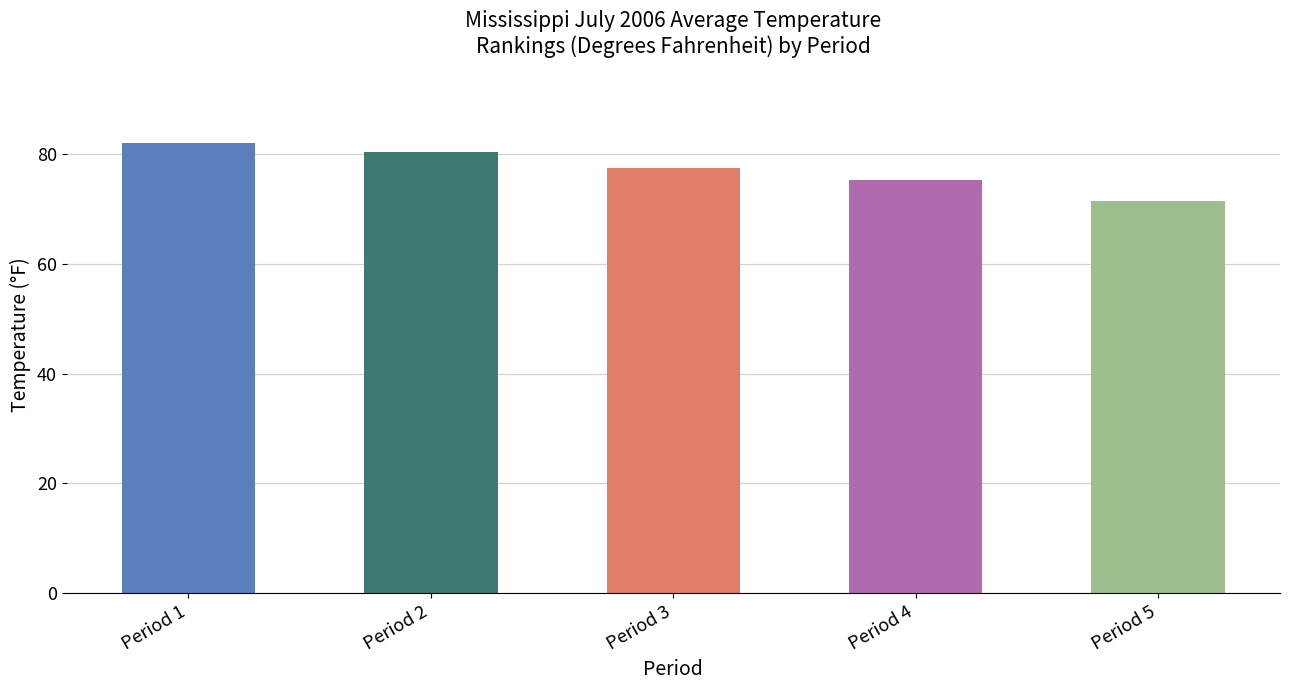

List the labels in order of value, largest first.

Period 1, Period 2, Period 3, Period 4, Period 5